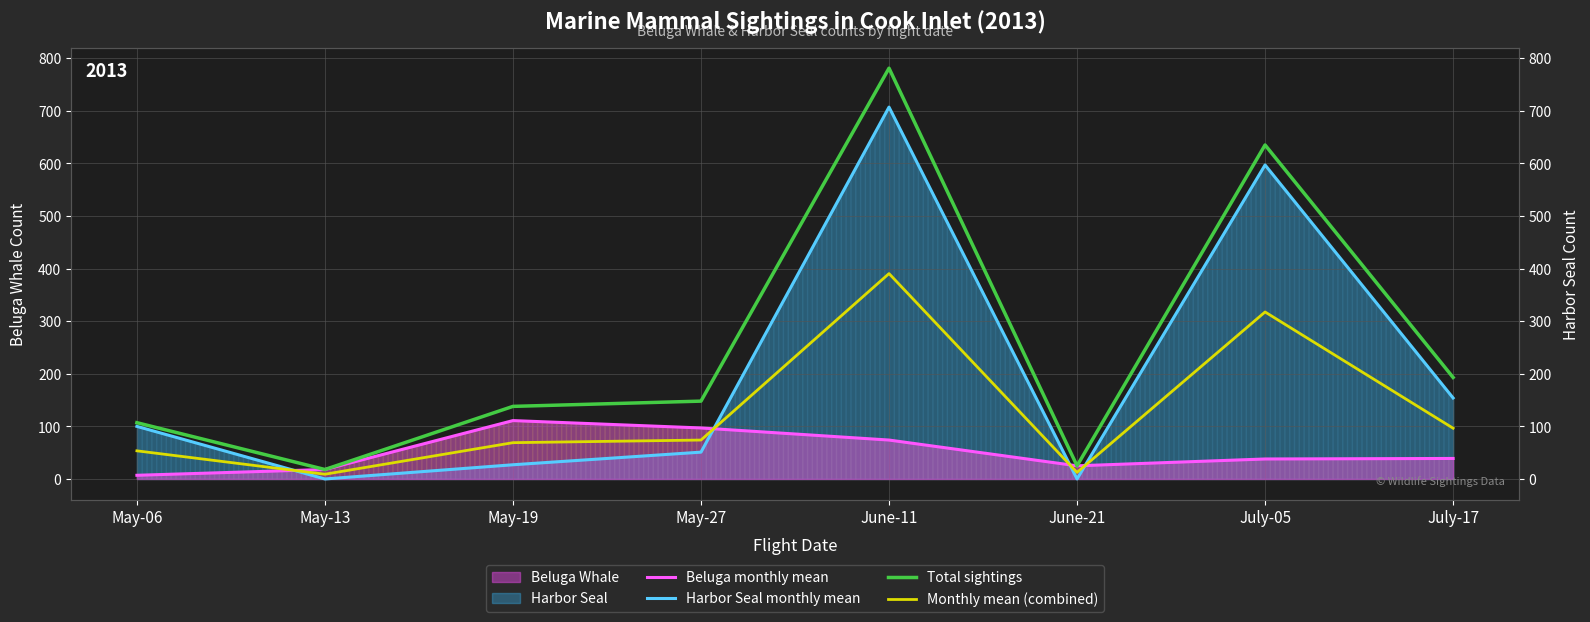

What is the value of the Monthly mean (combined) point at the 6th from the left?

12.5